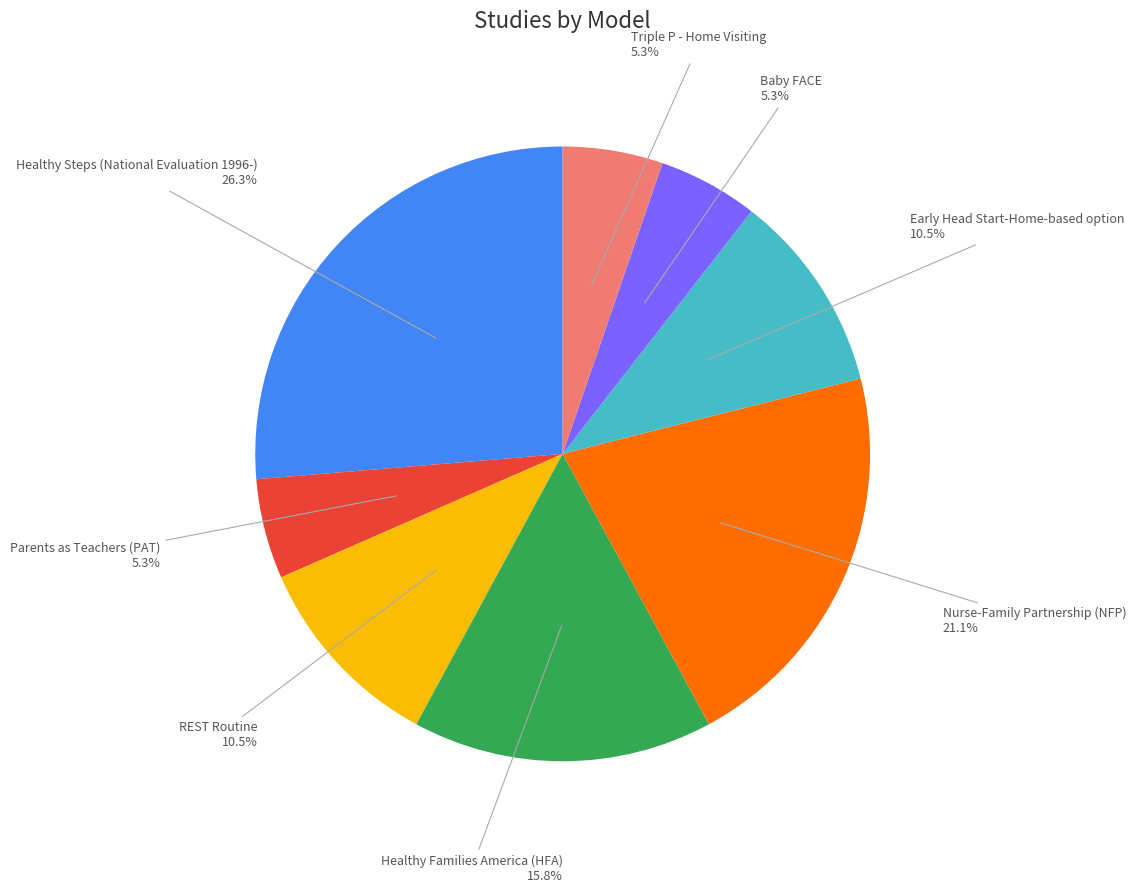

To the nearest percent, what is the average slice percentage?

12%